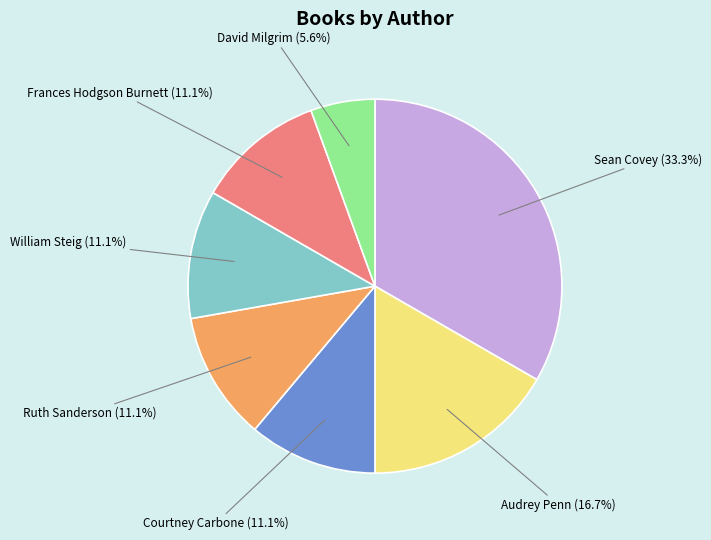

Does any single category account for the majority?

No